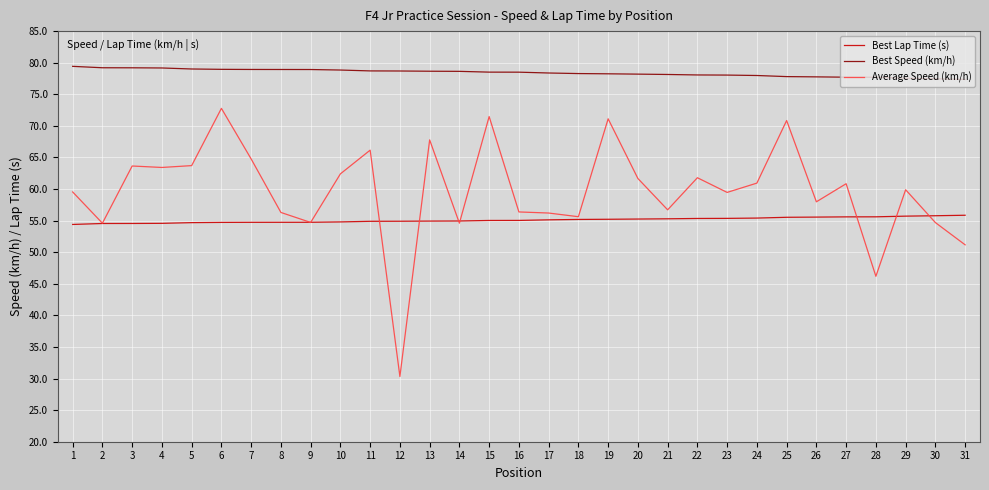

True or false: Best Lap Time (s) and Best Speed (km/h) intersect in this chart.

False